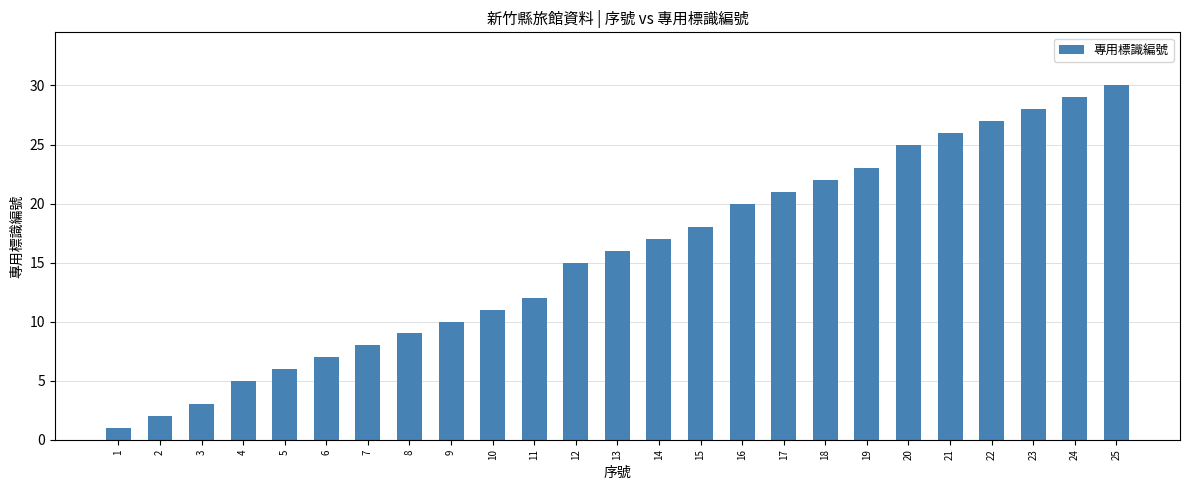

Count the number of data series in this chart.

1